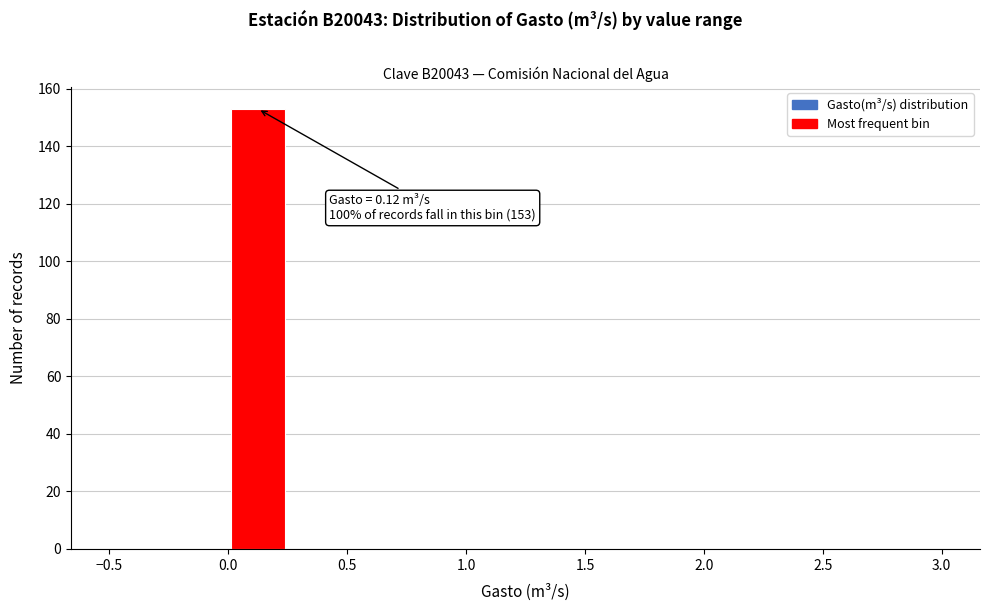

Over which range of the x-axis is the bar tallest?

0.00 to 0.25